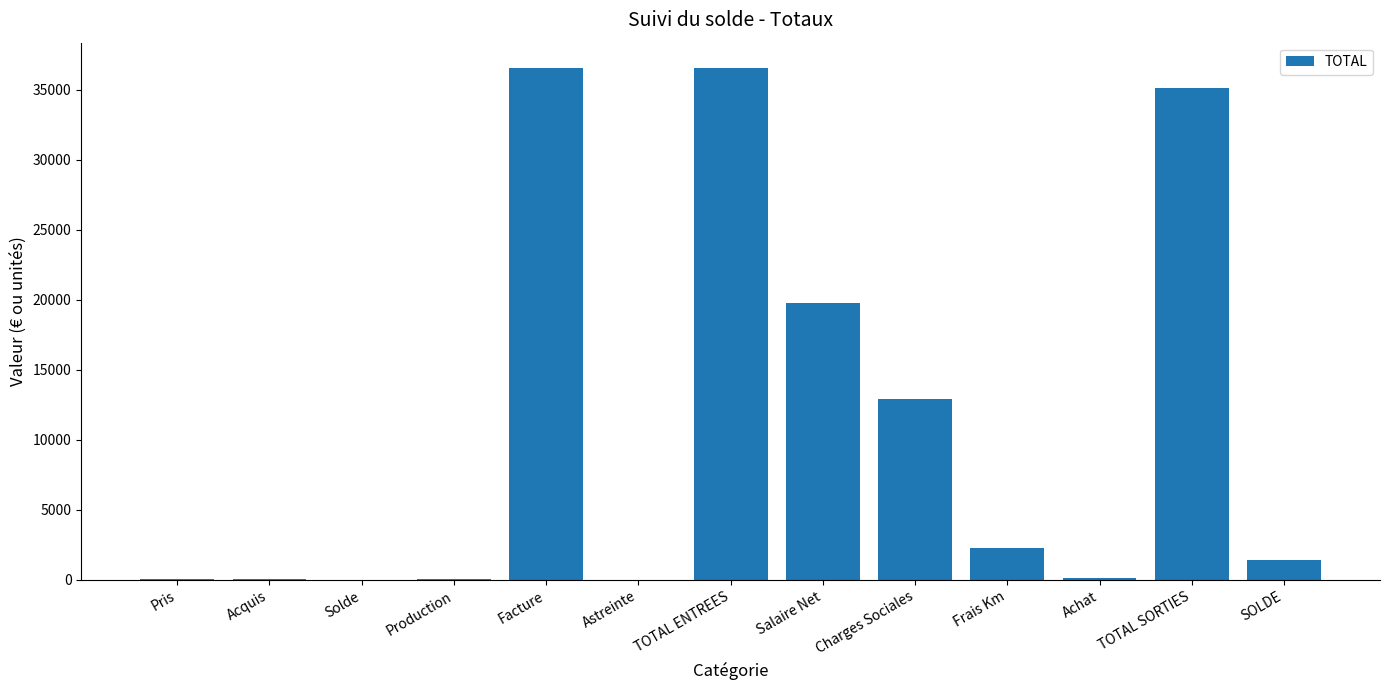

What is the change in value from Facture to TOTAL SORTIES?

-1436.5